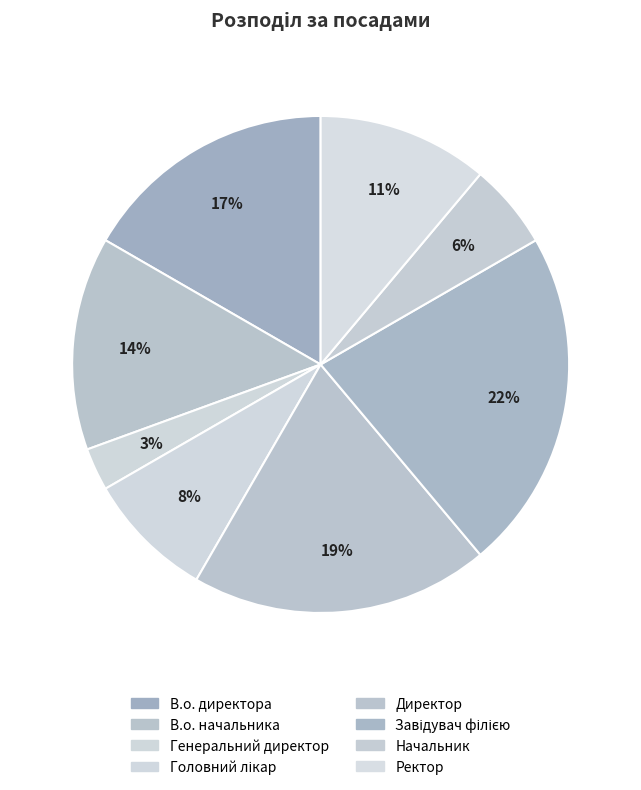

How many segments does this pie chart have?

8